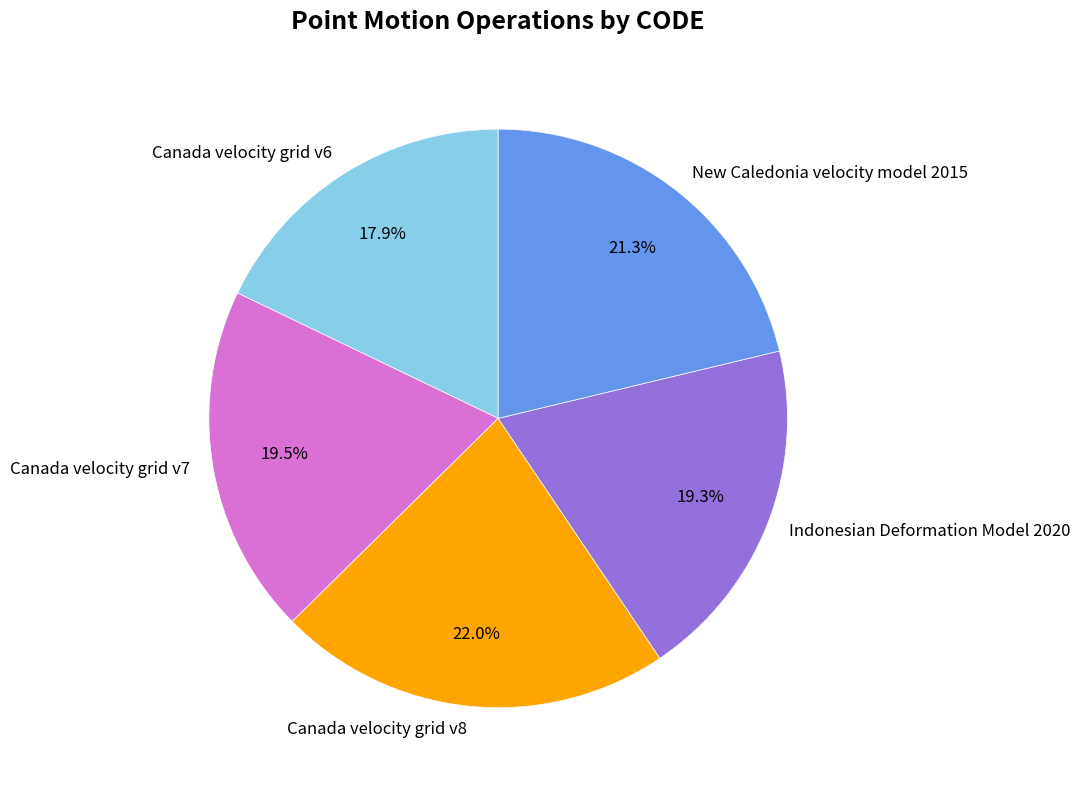

Which category has the smallest portion of the pie?

Canada velocity grid v6